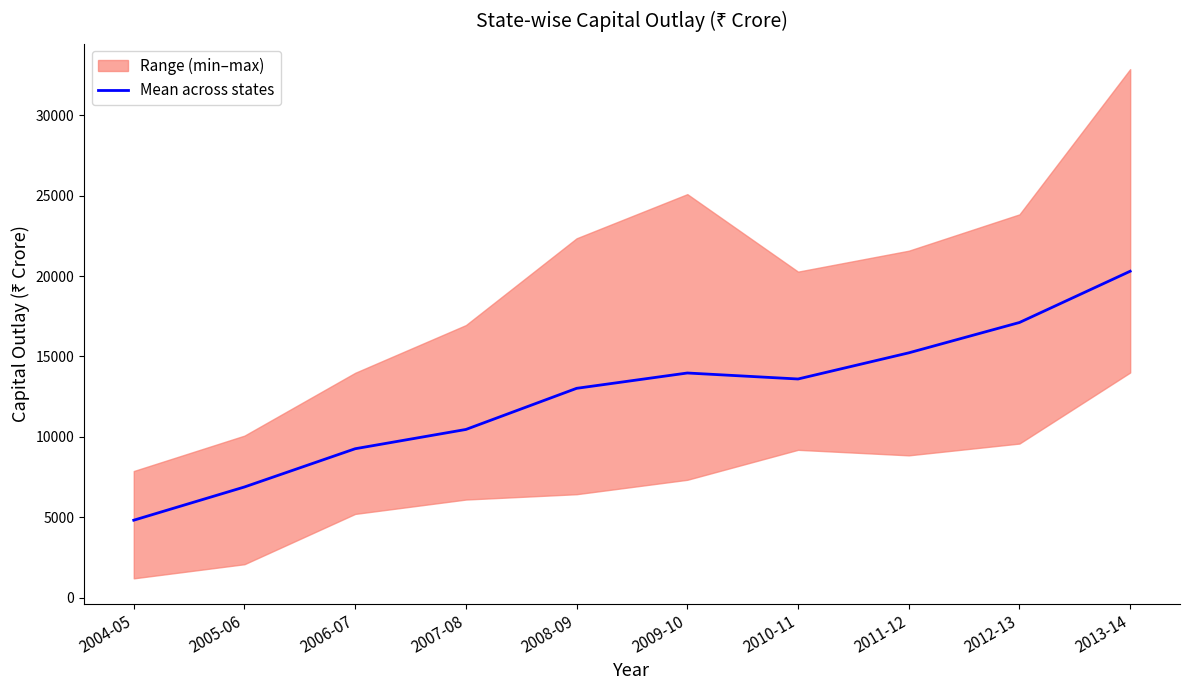

Does the chart have visible grid lines?

No